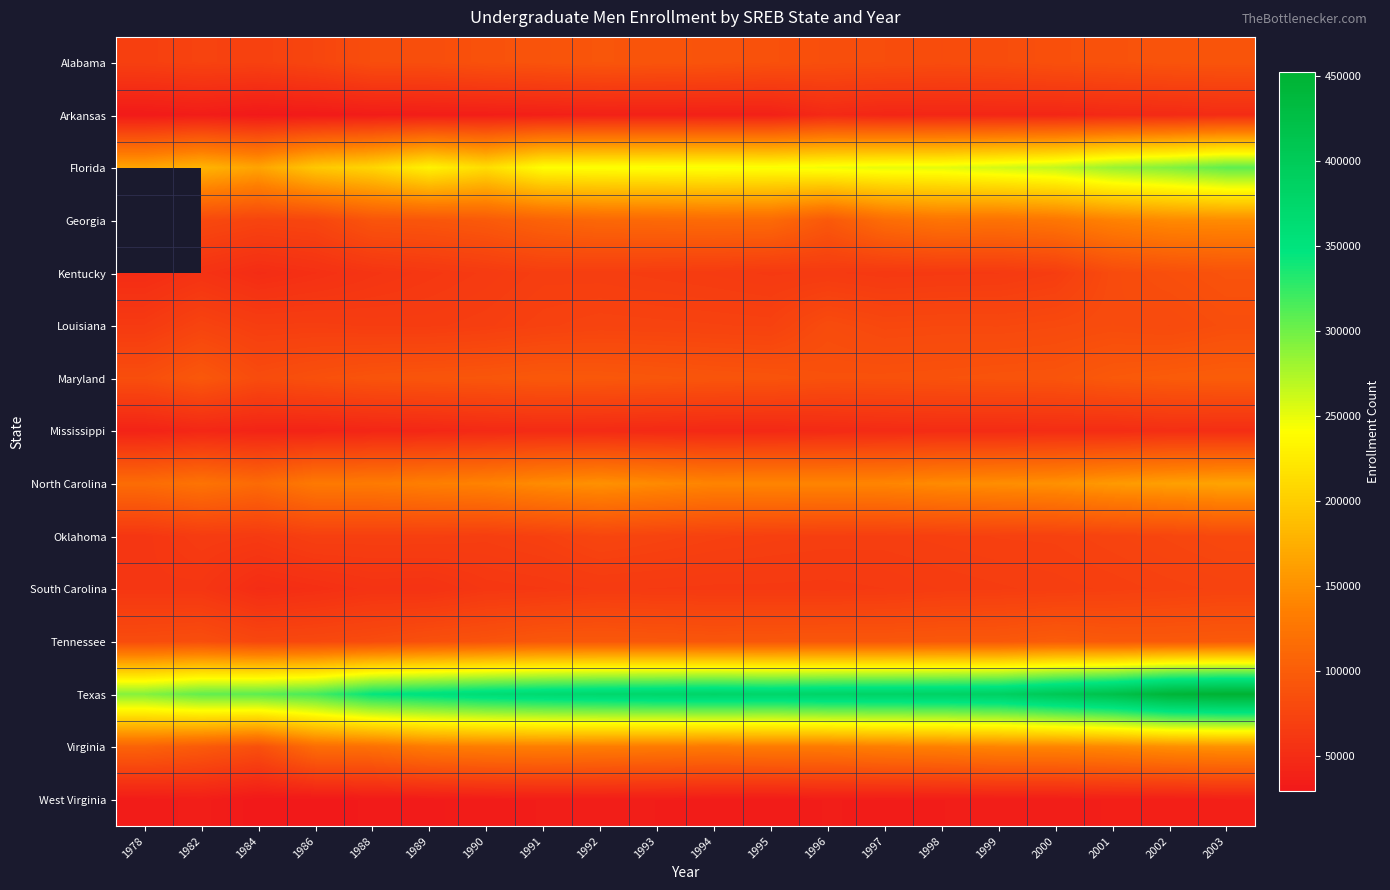

What is the difference between the Georgia values at 2002 and 1998?

19889.0